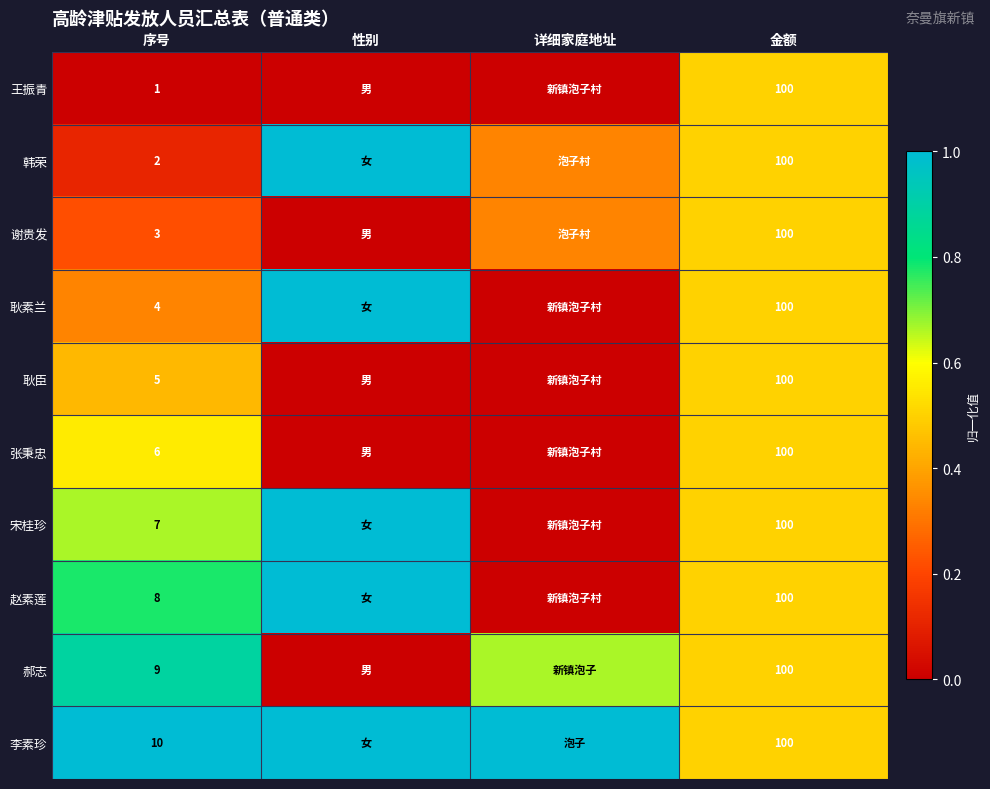

True or false: 郝志 has a value of 0.3 at 金额.

False